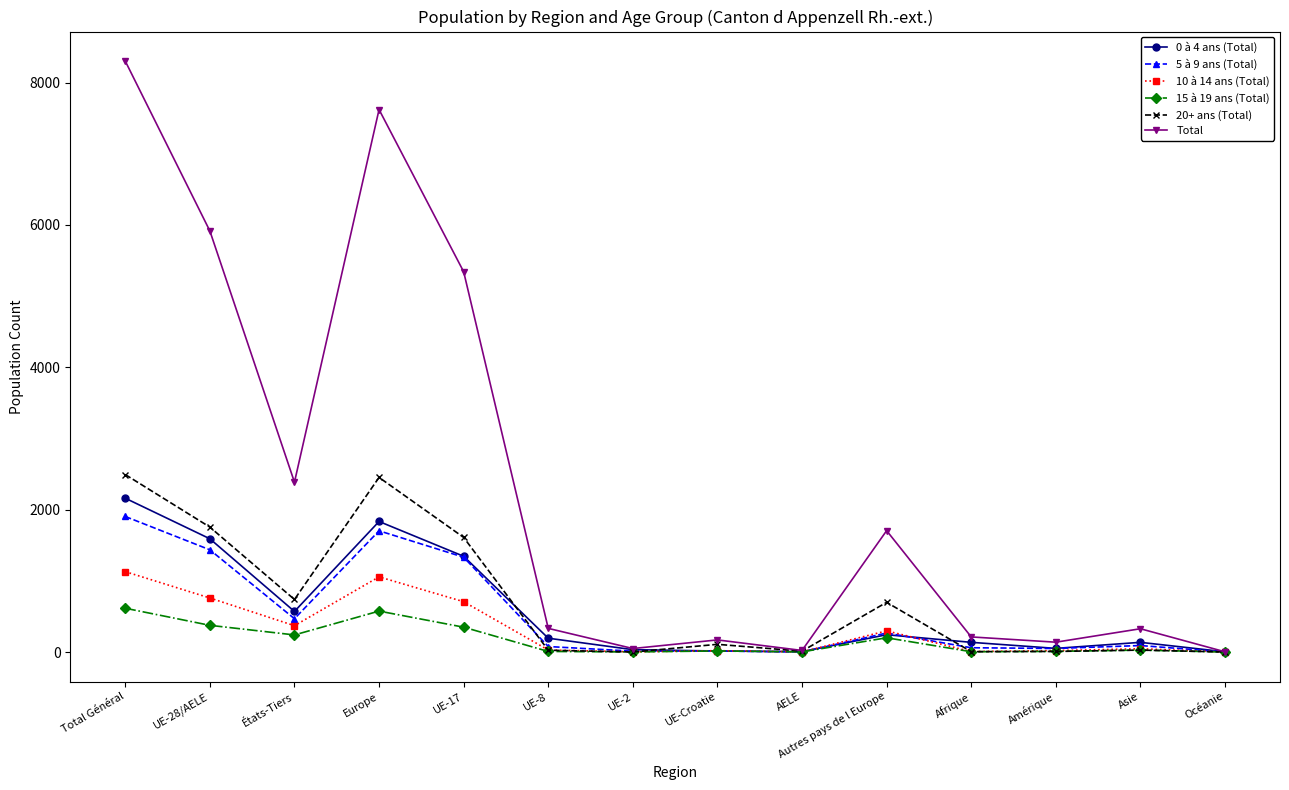

Where is the first local minimum for 10 à 14 ans (Total)?

États-Tiers